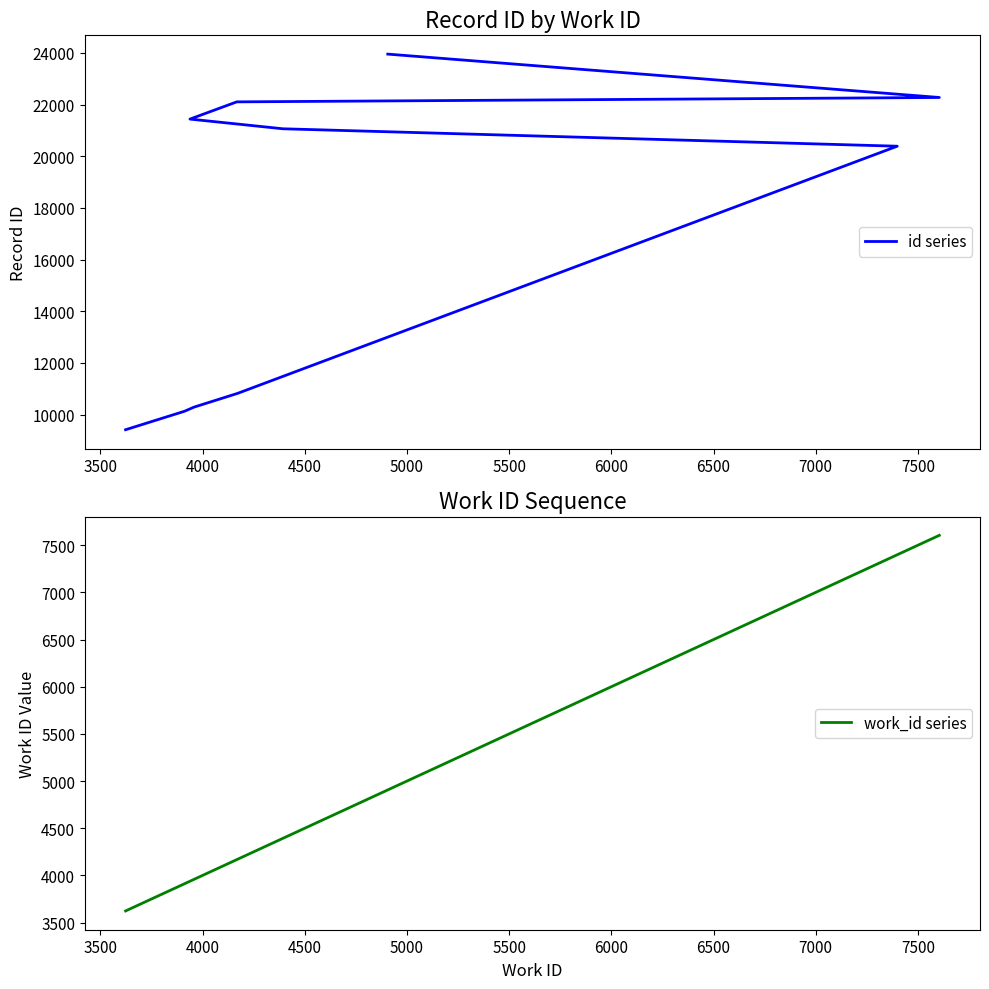

Which series has the widest spread of values?

id series